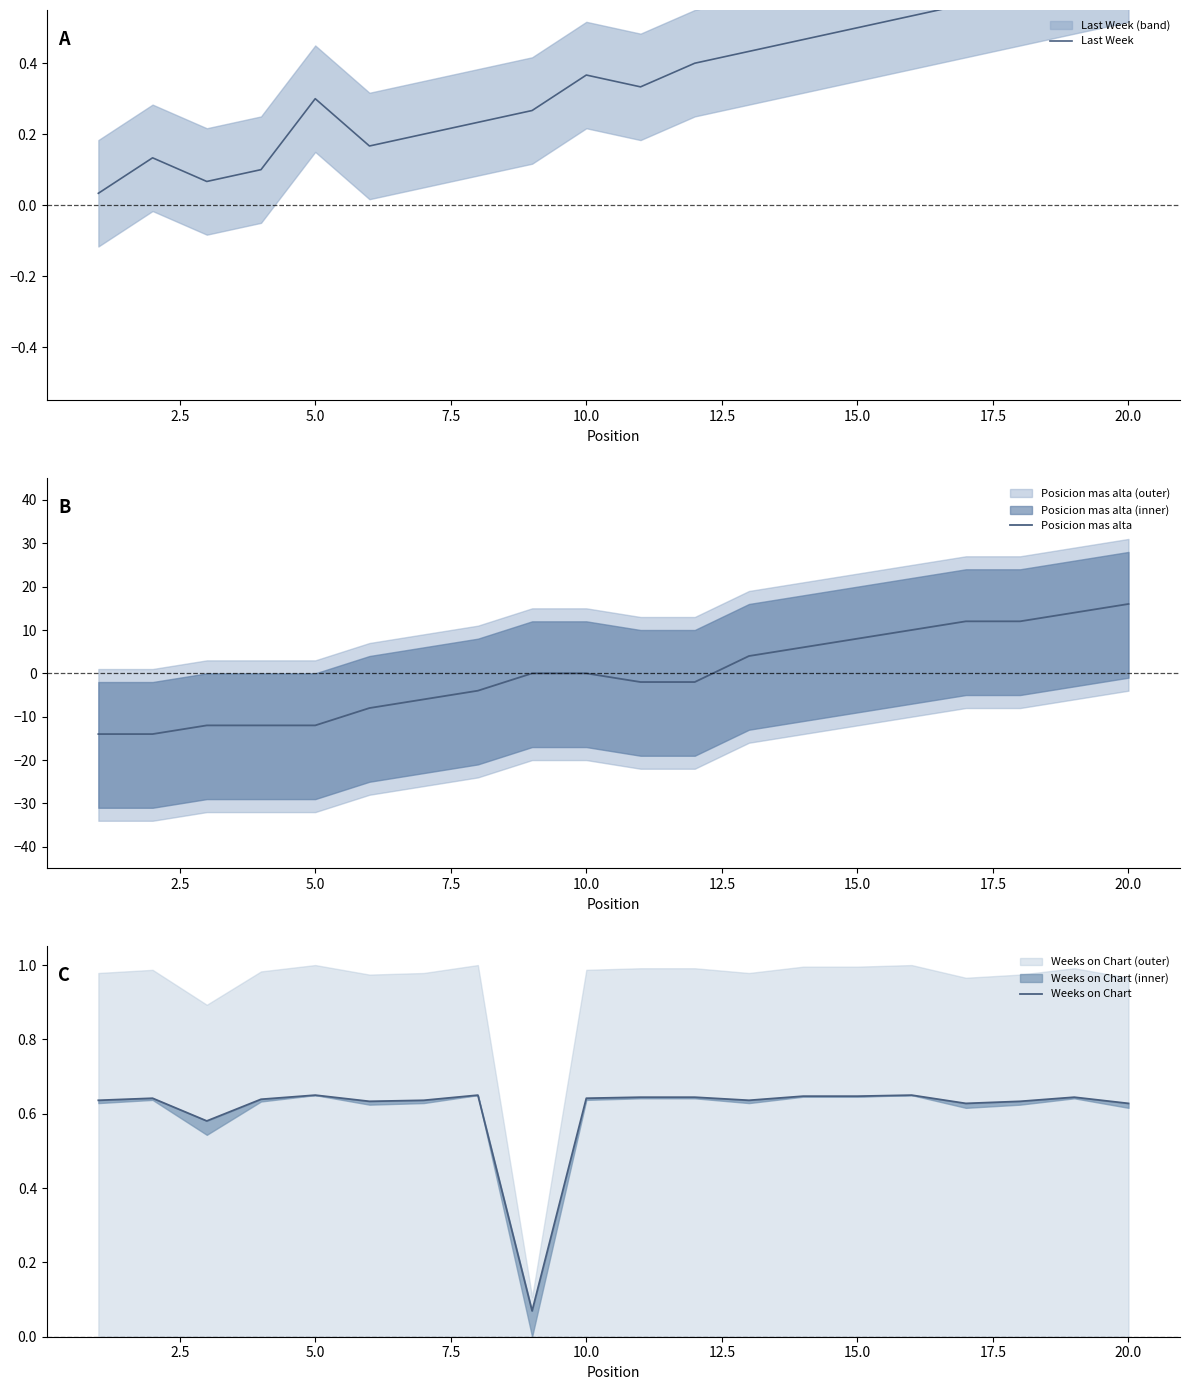

Reading left to right, list all the values displayed in this chart.

Last Week: 0.0	0.1	0.1	0.1	0.3	0.2	0.2	0.2	0.3	0.4	0.3	0.4	0.4	0.5	0.5	0.5	0.6	0.6	0.6	0.7
Posicion mas alta: -14.0	-14.0	-12.0	-12.0	-12.0	-8.0	-6.0	-4.0	0.0	0.0	-2.0	-2.0	4.0	6.0	8.0	10.0	12.0	12.0	14.0	16.0
Weeks on Chart: 0.6	0.6	0.6	0.6	0.7	0.6	0.6	0.7	0.1	0.6	0.6	0.6	0.6	0.6	0.6	0.7	0.6	0.6	0.6	0.6